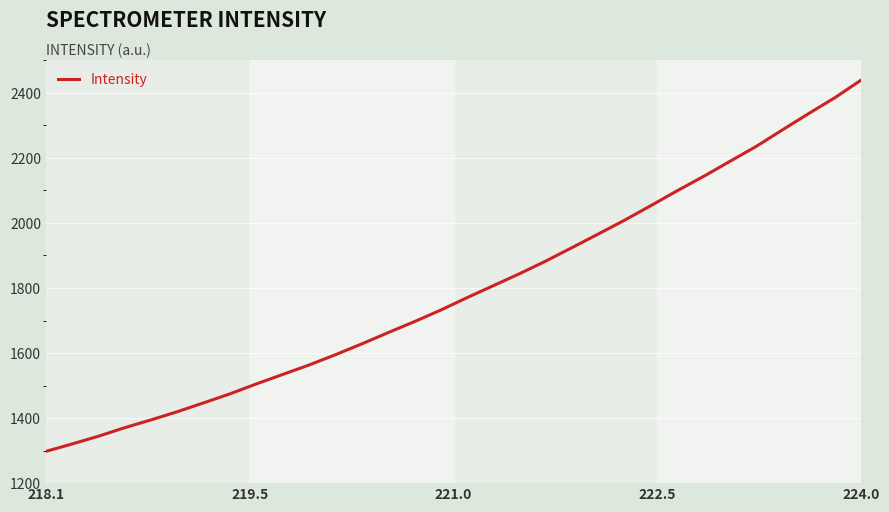

What is the difference between the maximum and minimum values?

1142.0